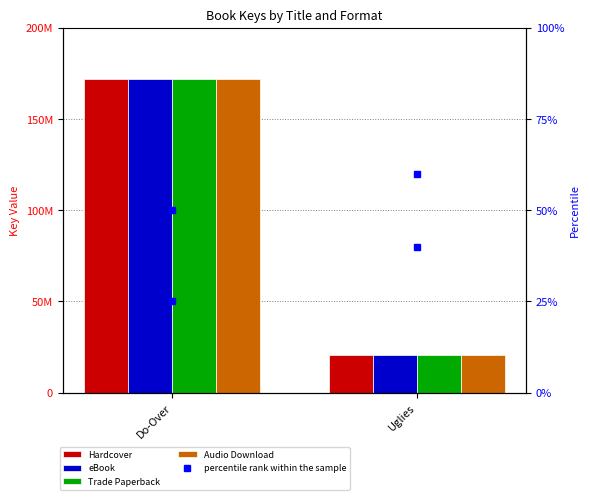

What is the difference between the Trade Paperback values at Do-Over and Uglies?

150848649